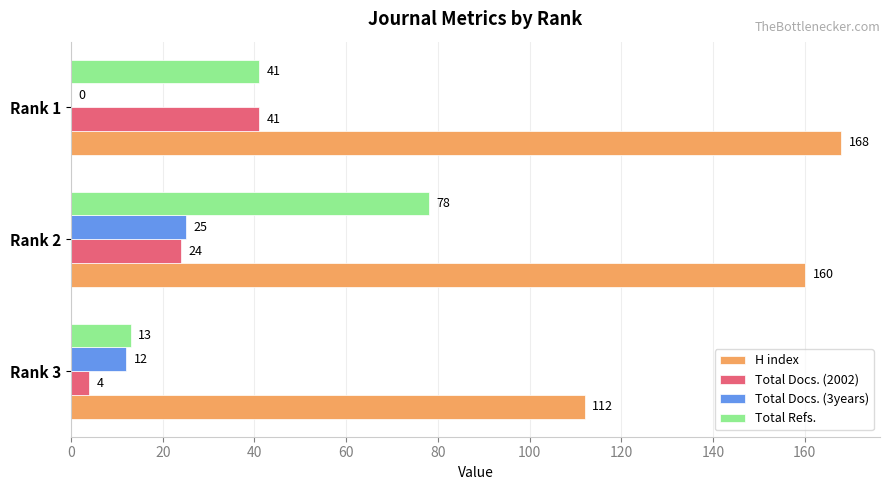

Where is Total Docs. (3years) nearest to the value 12?

Rank 3